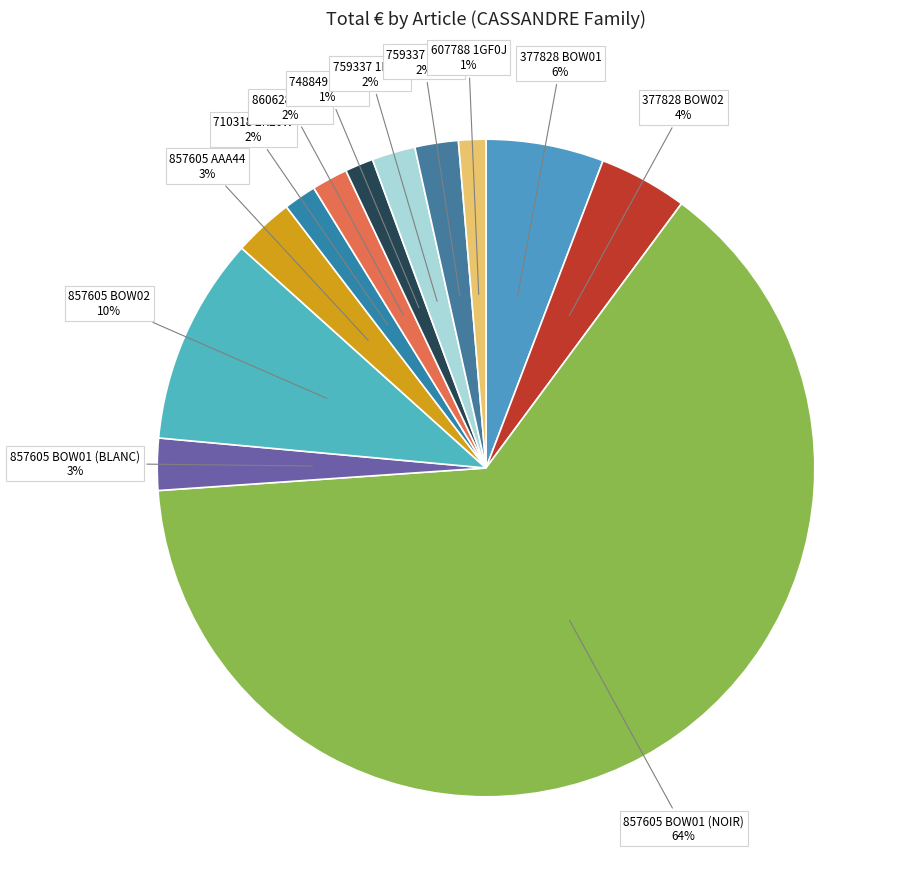

How many segments does this pie chart have?

12